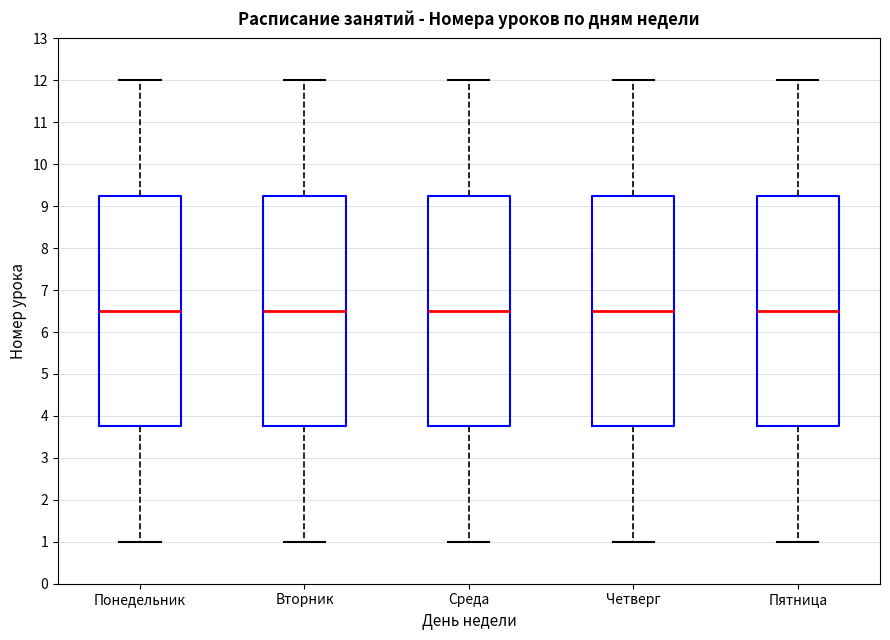

Reading left to right, transcribe this box plot: for each box, give where its median line is, the range the box spans, and where its two whiskers end, as read against the y-axis. The values are not printed on the chart, so give them approximately, as read against the axis.

Понедельник: median 6.5, box 3.8 to 9.3, whiskers 1.0 to 12.0
Вторник: median 6.5, box 3.8 to 9.3, whiskers 1.0 to 12.0
Среда: median 6.5, box 3.8 to 9.3, whiskers 1.0 to 12.0
Четверг: median 6.5, box 3.8 to 9.3, whiskers 1.0 to 12.0
Пятница: median 6.5, box 3.8 to 9.3, whiskers 1.0 to 12.0